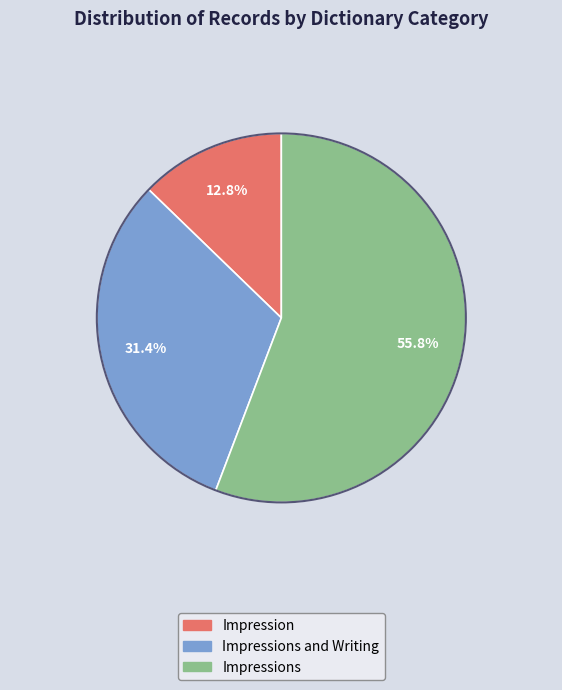

Is there any slice that represents more than half of the pie?

Yes